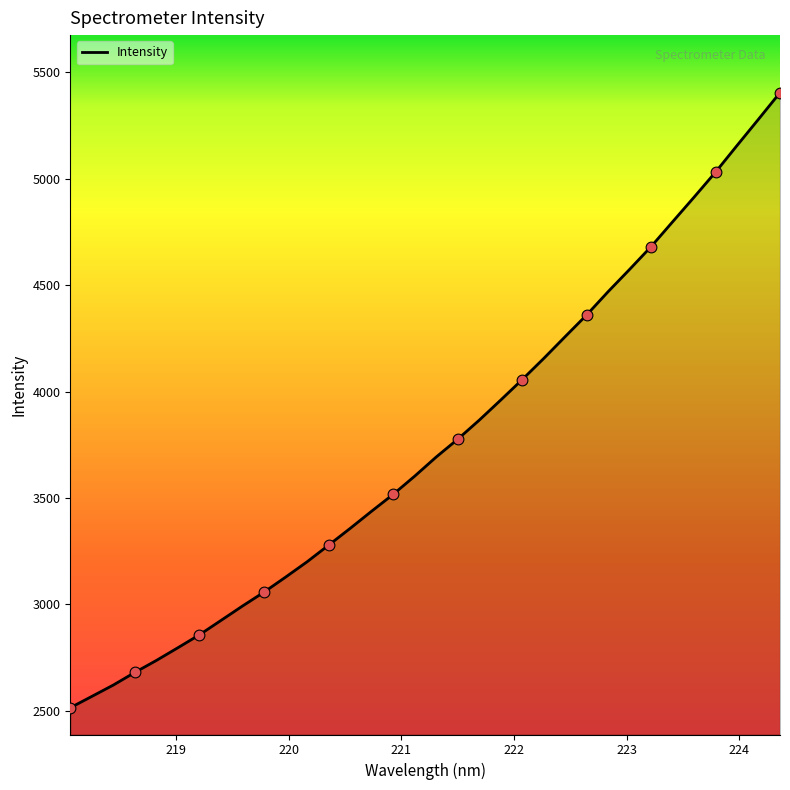

What is the smallest value displayed?

2514.8